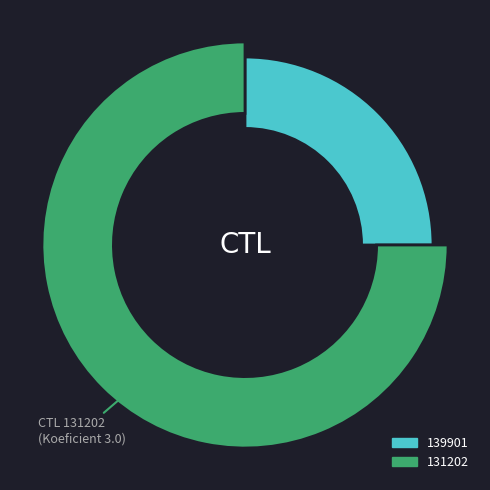

Do 131202 and 139901 together represent more than half of the pie?

Yes